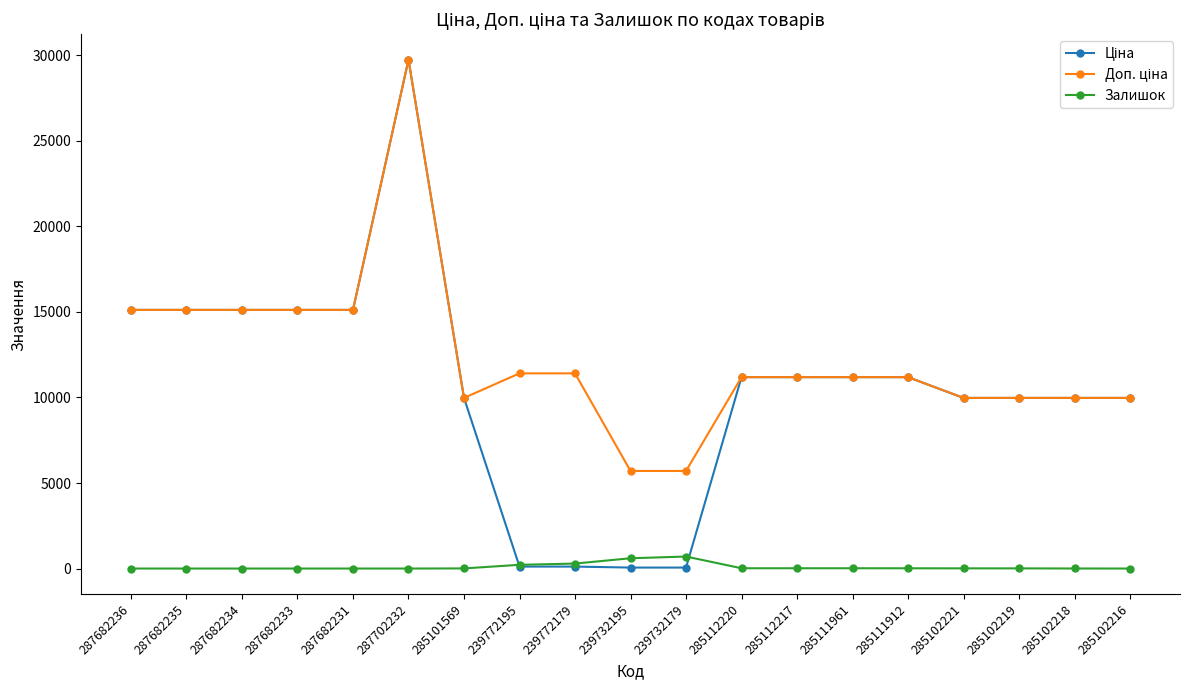

At how many categories does at least one series exceed 2417?

19